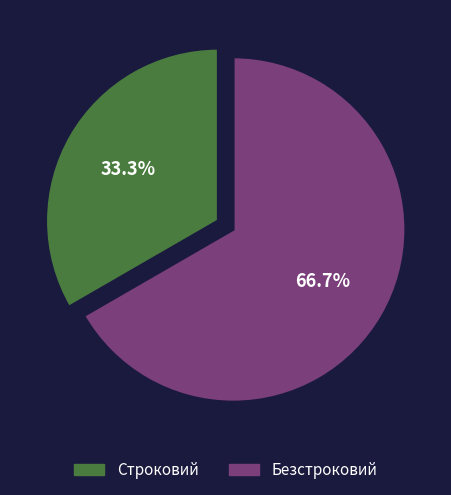

What percentage is NOT represented by Безстроковий?

33.3%